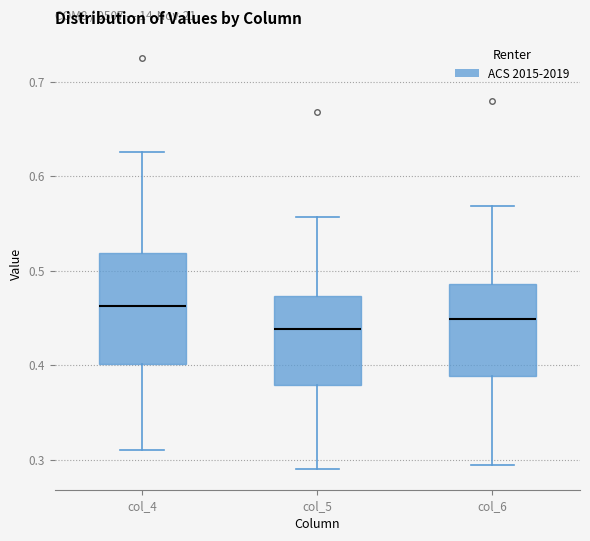

Reading left to right, read every box against the y-axis: the position of its median line, the range the box covers, and the ends of its whiskers. The values are not printed on the chart, so give them approximately, as read against the axis.

col_4: median 0.46, box 0.40 to 0.52, whiskers 0.31 to 0.63
col_5: median 0.44, box 0.38 to 0.47, whiskers 0.29 to 0.56
col_6: median 0.45, box 0.39 to 0.49, whiskers 0.29 to 0.57